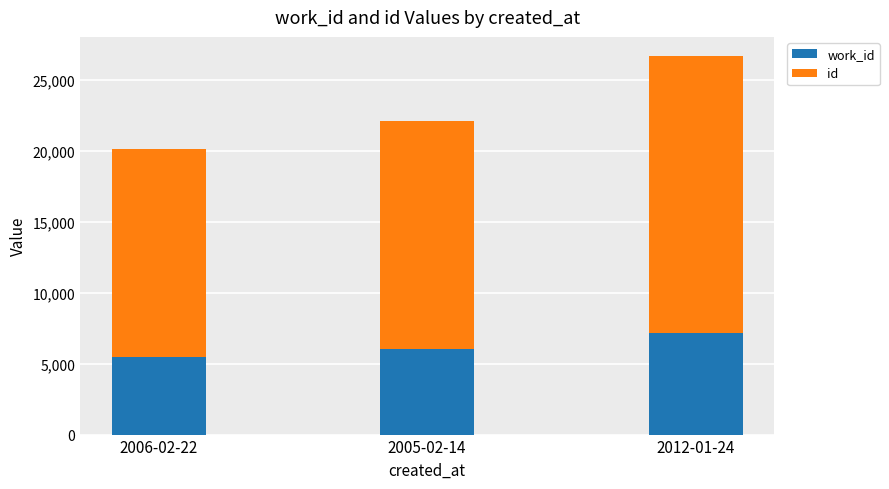

What is the total value across all series at 2006-02-22?

20139